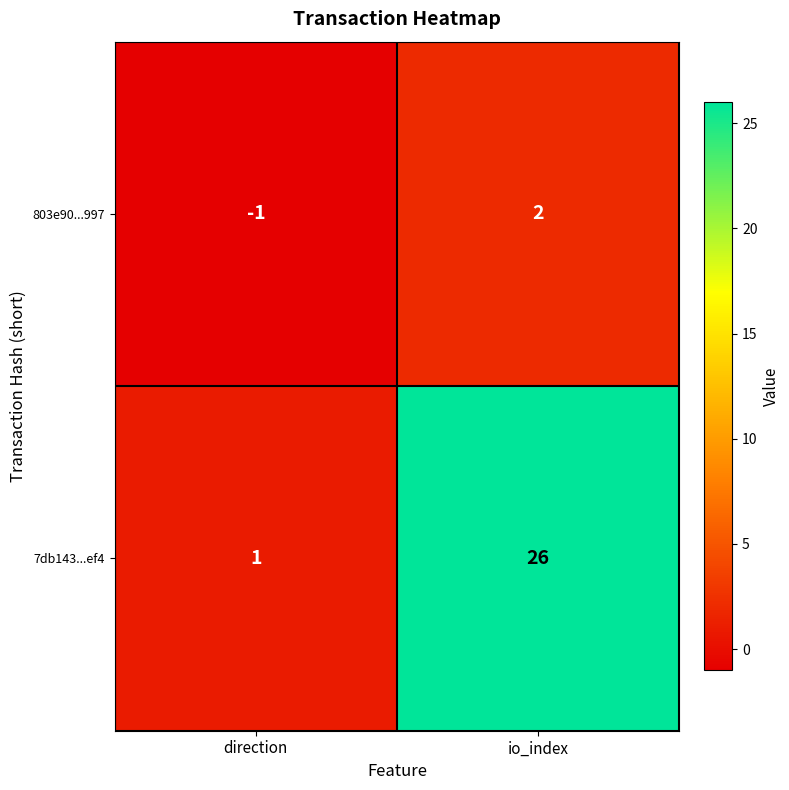

Reading left to right, transcribe all the data shown in this chart.

803e90...997: -1	2
7db143...ef4: 1	26